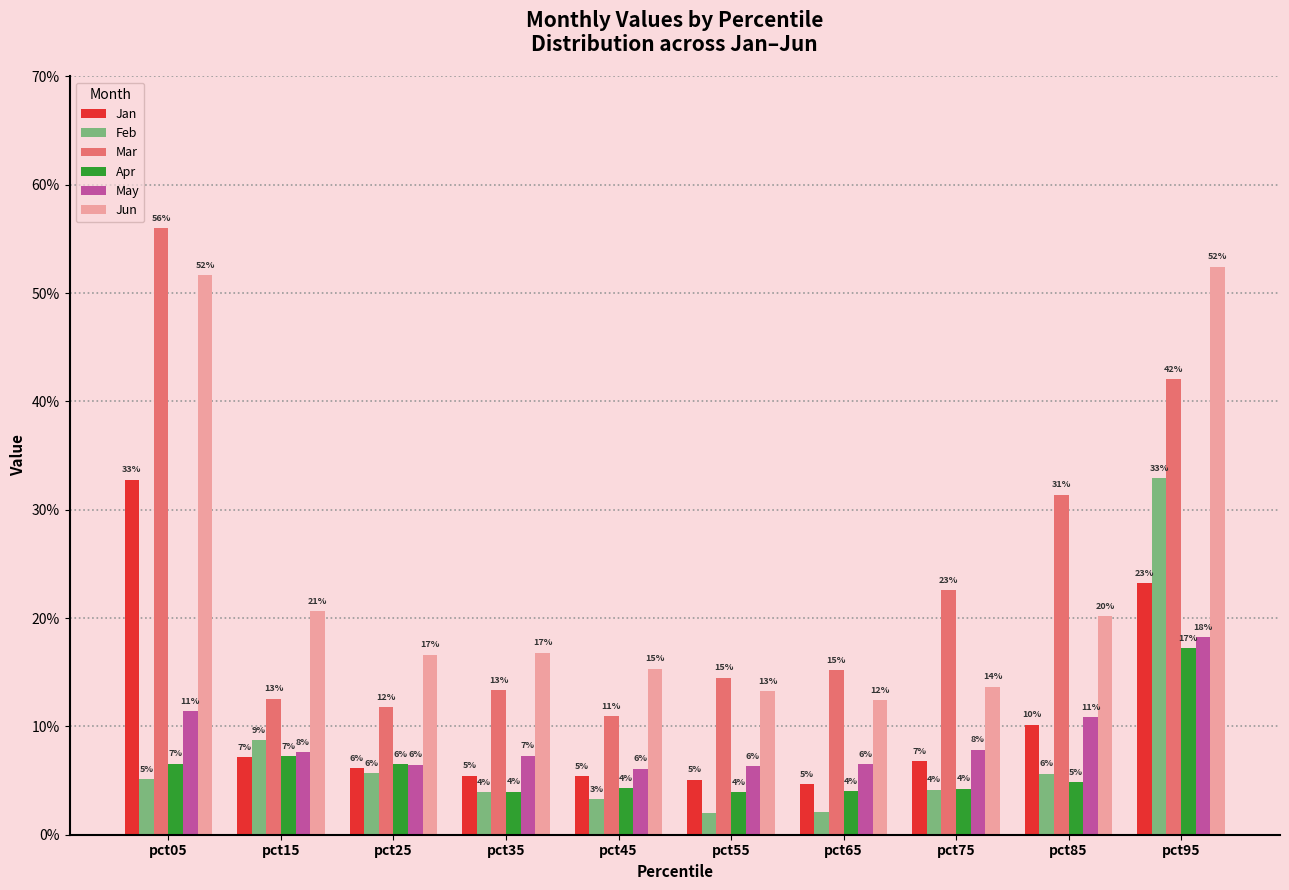

What is the value of the Jun bar at the 8th from the left?

0.1